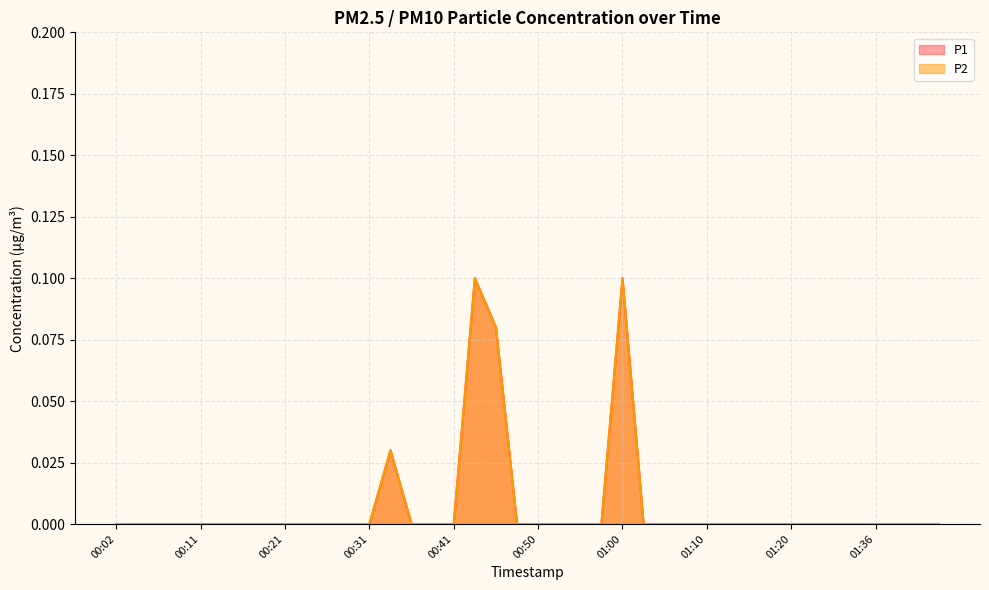

Reading left to right, what are all the values shown in this chart?

P1: 00:02=0.0	00:04=0.0	00:06=0.0	00:09=0.0	00:11=0.0	00:14=0.0	00:16=0.0	00:19=0.0	00:21=0.0	00:24=0.0	00:26=0.0	00:28=0.0	00:31=0.0	00:33=0.0	00:36=0.0	00:38=0.0	00:41=0.0	00:43=0.1	00:45=0.1	00:48=0.0	00:50=0.0	00:53=0.0	00:55=0.0	00:58=0.0	01:00=0.1	01:02=0.0	01:05=0.0	01:07=0.0	01:10=0.0	01:13=0.0	01:15=0.0	01:17=0.0	01:20=0.0	01:28=0.0	01:31=0.0	01:33=0.0	01:36=0.0	01:38=0.0	01:41=0.0	01:43=0.0
P2: 00:02=0.0	00:04=0.0	00:06=0.0	00:09=0.0	00:11=0.0	00:14=0.0	00:16=0.0	00:19=0.0	00:21=0.0	00:24=0.0	00:26=0.0	00:28=0.0	00:31=0.0	00:33=0.0	00:36=0.0	00:38=0.0	00:41=0.0	00:43=0.1	00:45=0.1	00:48=0.0	00:50=0.0	00:53=0.0	00:55=0.0	00:58=0.0	01:00=0.1	01:02=0.0	01:05=0.0	01:07=0.0	01:10=0.0	01:13=0.0	01:15=0.0	01:17=0.0	01:20=0.0	01:28=0.0	01:31=0.0	01:33=0.0	01:36=0.0	01:38=0.0	01:41=0.0	01:43=0.0